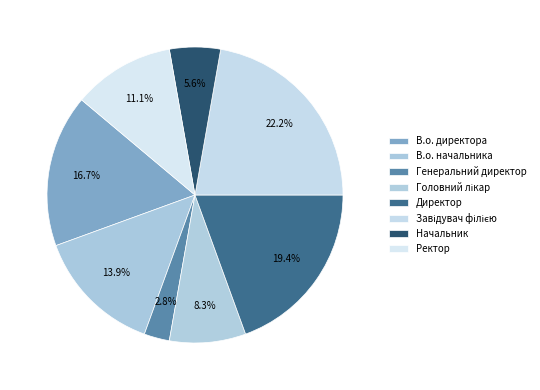

Which slice is the largest?

Завідувач філією